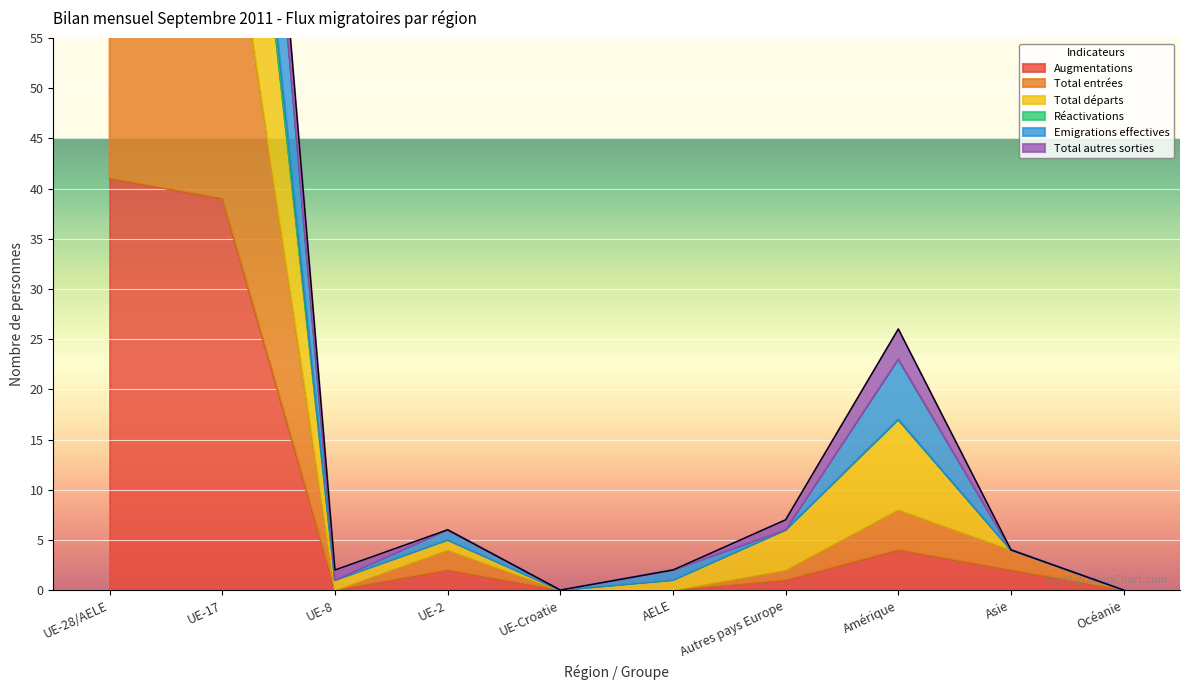

In Augmentations, how many points are higher than both neighbors (excluding endpoints)?

2